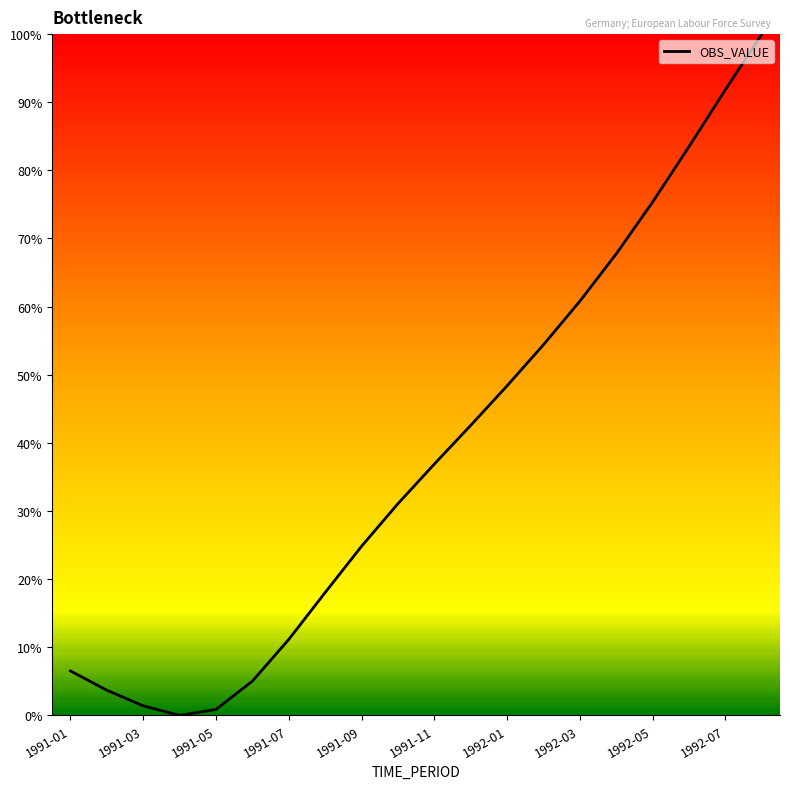

Does the chart have visible grid lines?

No